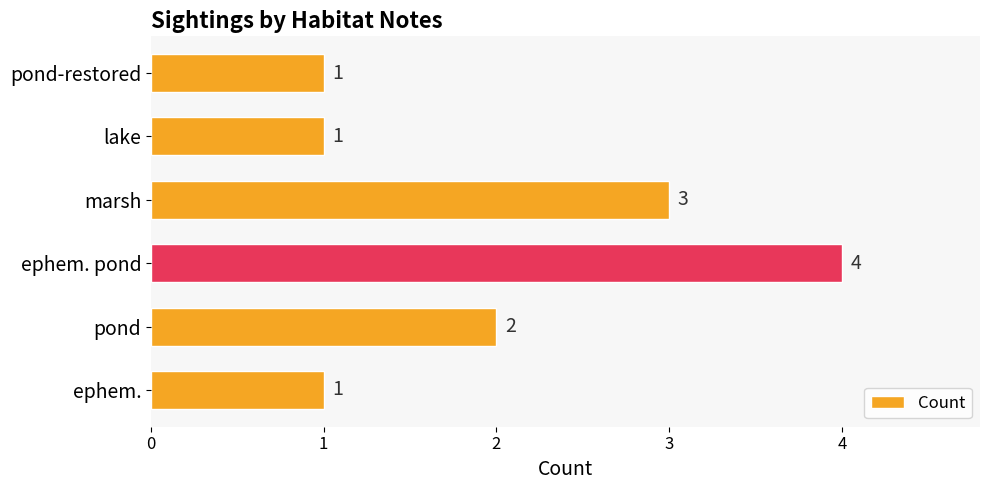

Read the value at ephem. pond.

4